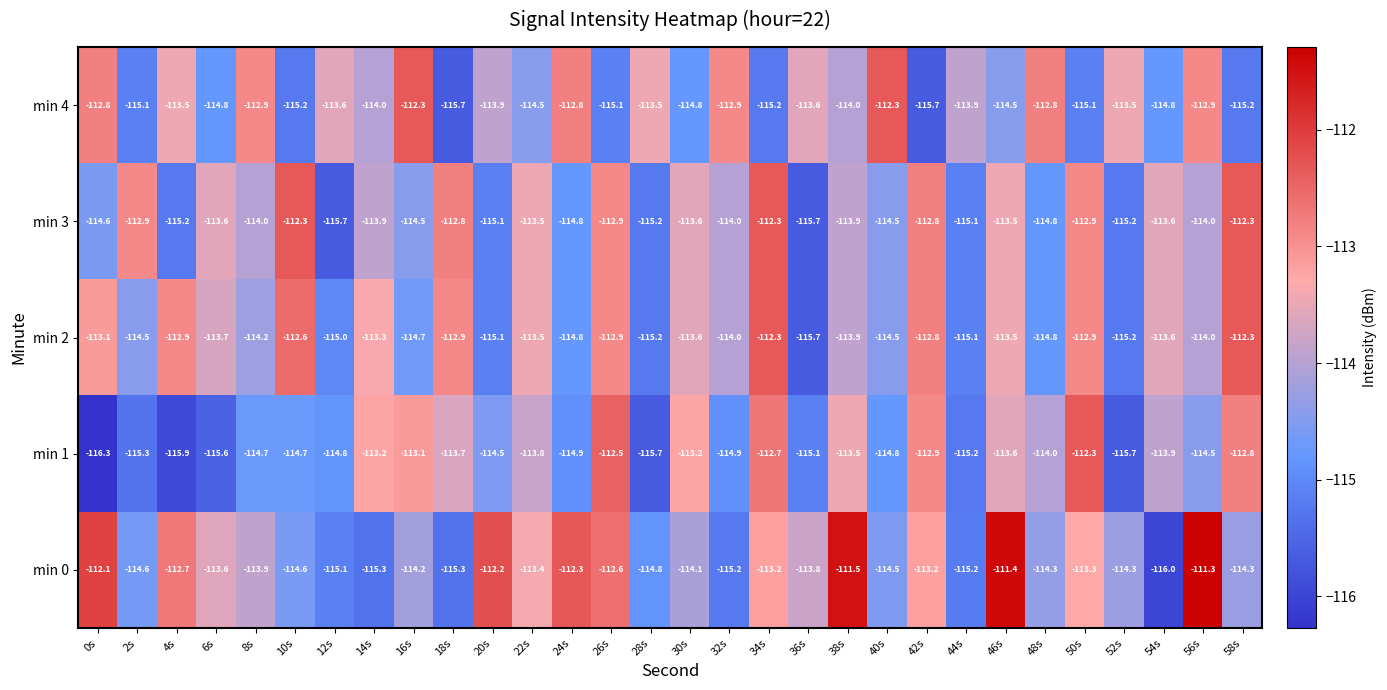

What is the approximate value of min 1 at 56s?

-114.5